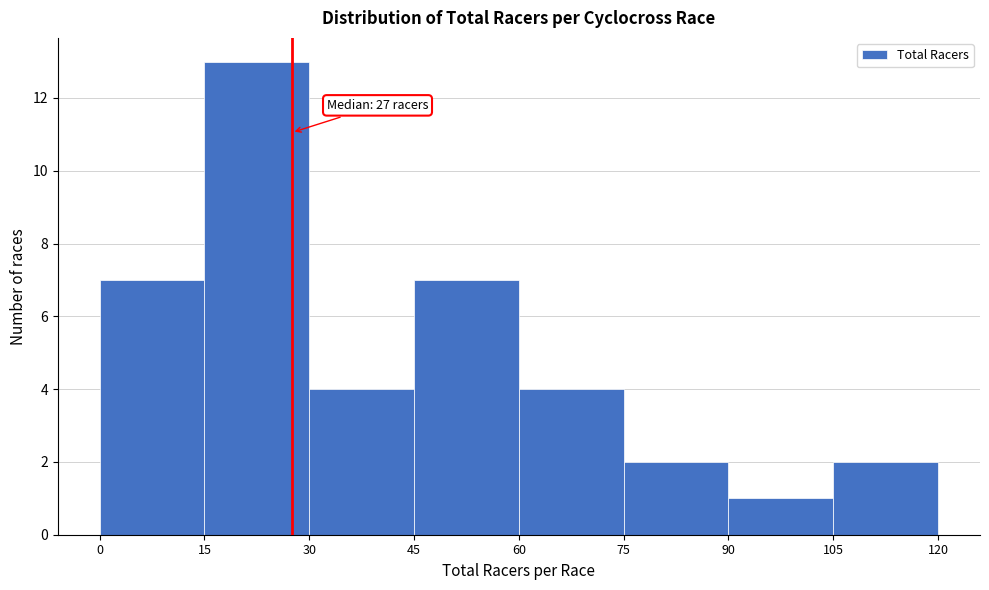

Which range on the x-axis has the tallest bar?

15 to 30